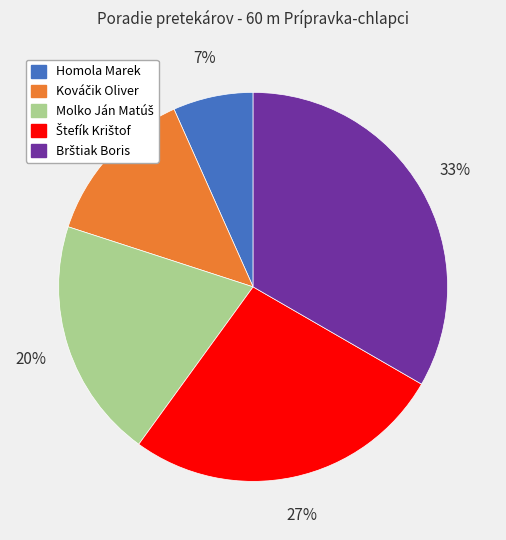

Which slice is the smallest?

Homola Marek